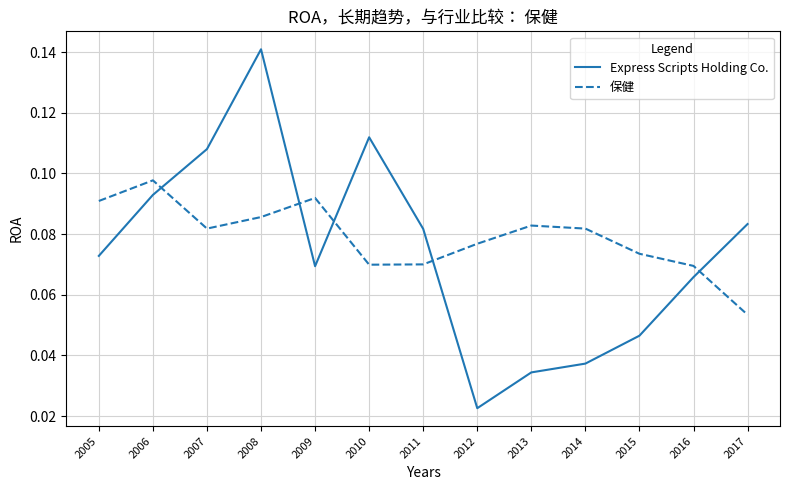

At which label does Express Scripts Holding Co. reach its peak?

2008